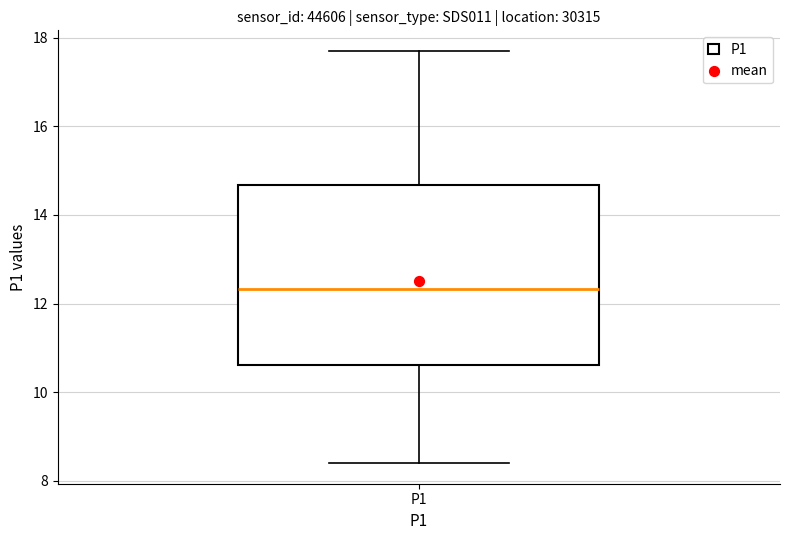

Transcribe this box plot: give where the median line is, the range the box spans, and where the two whiskers end, as read against the y-axis. The values are not printed on the chart, so give them approximately, as read against the axis.

median 12.4, box 10.6 to 14.6, whiskers 8.4 to 17.8